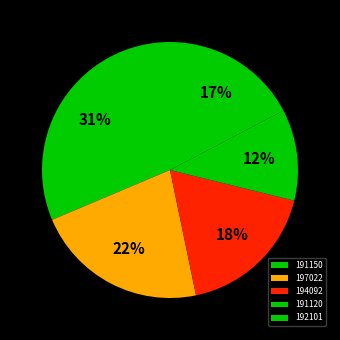

What is the largest slice in the pie chart?

191150